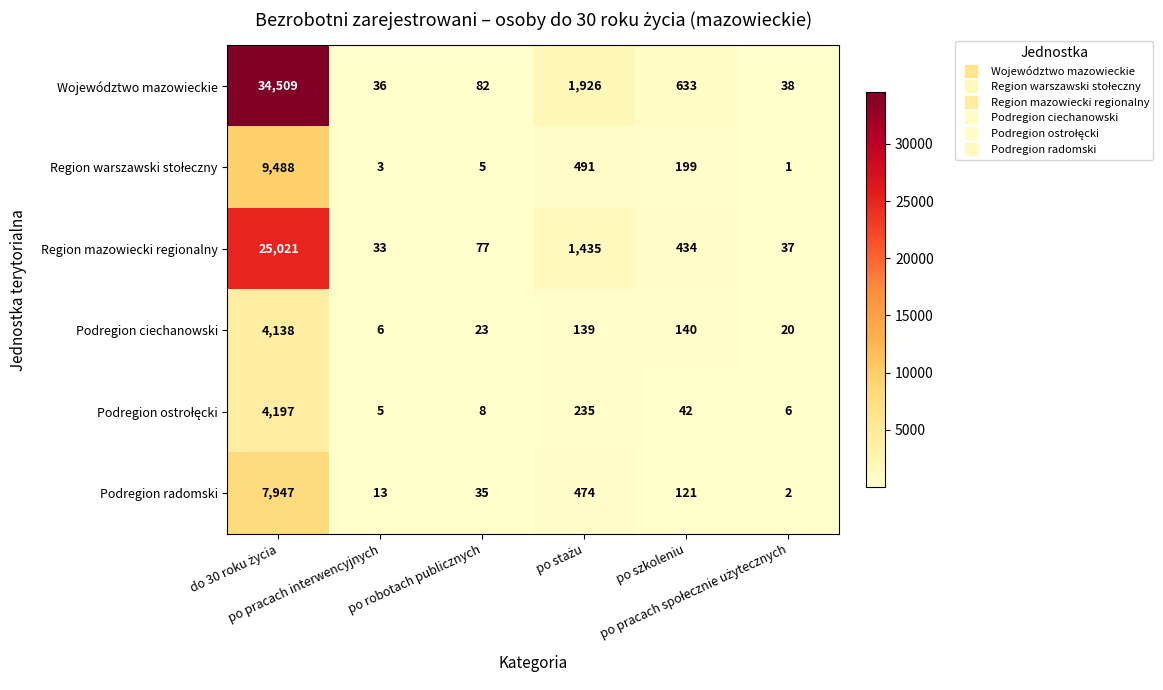

Which series has the largest total across all categories?

Województwo mazowieckie